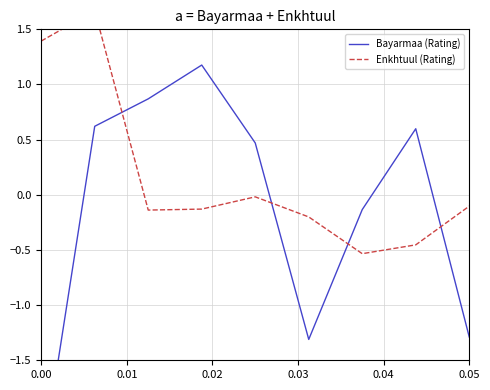

What is the label of the 8th point from the right?

0.01